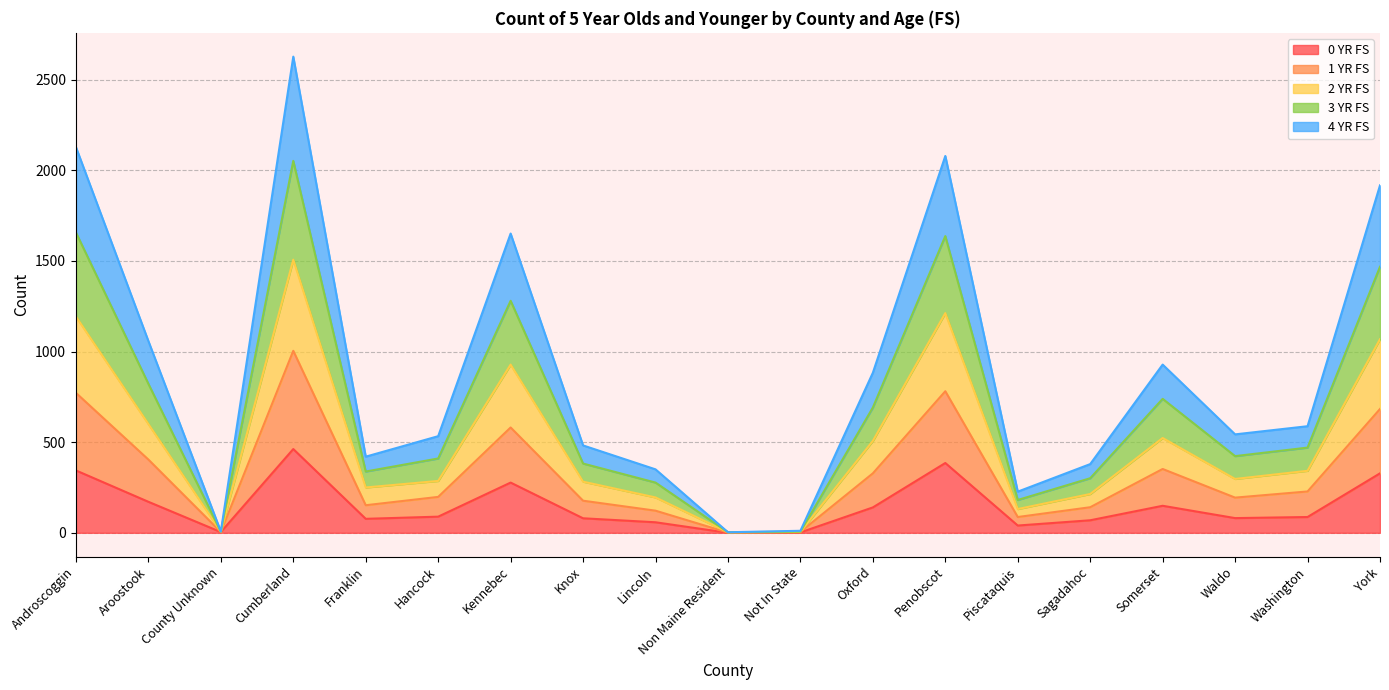

What is the label of the 11th point from the right?

Lincoln